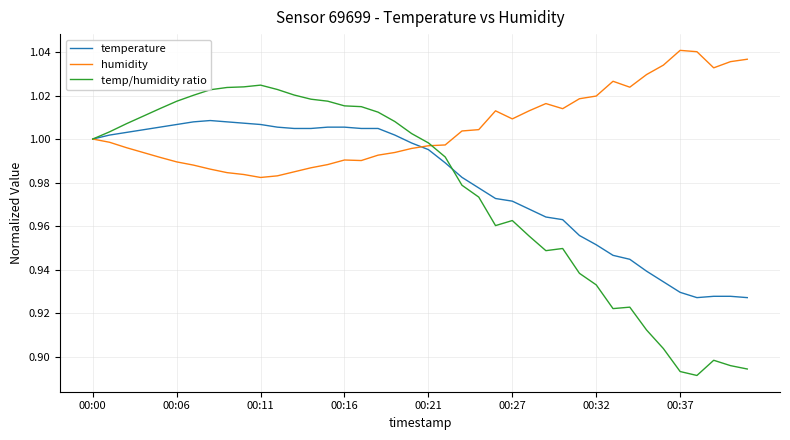

Which series has the largest range (max minus min)?

temp/humidity ratio